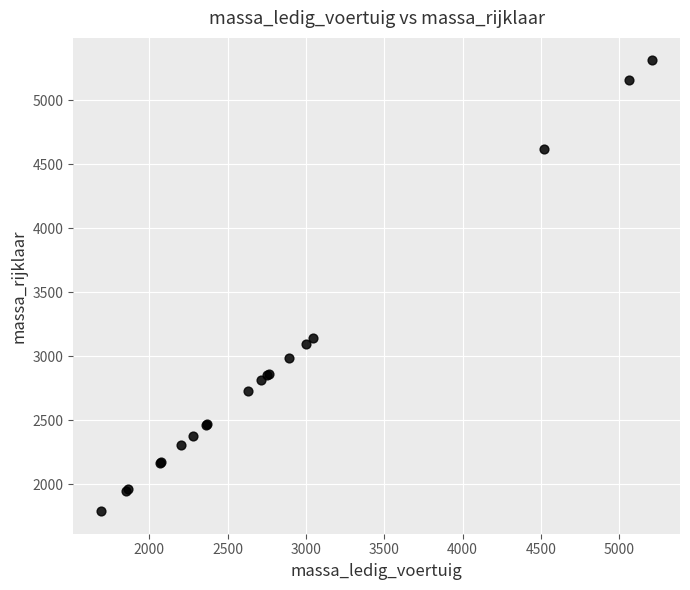

What Y value in the scatter plot is closest to 3551?

3146